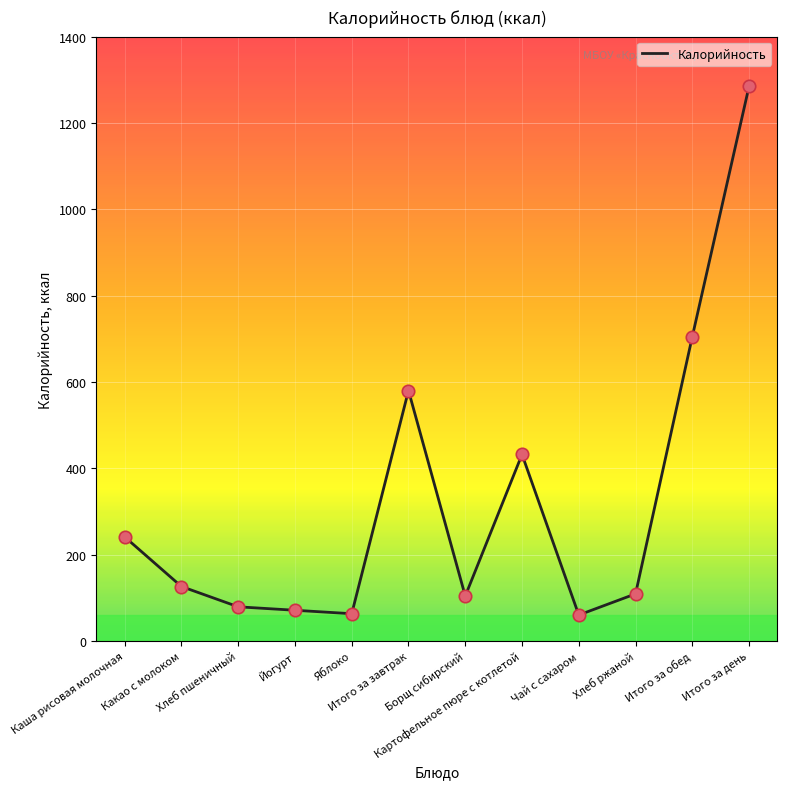

What is the ratio of the value at Каша рисовая молочная to the value at Итого за день?

0.2